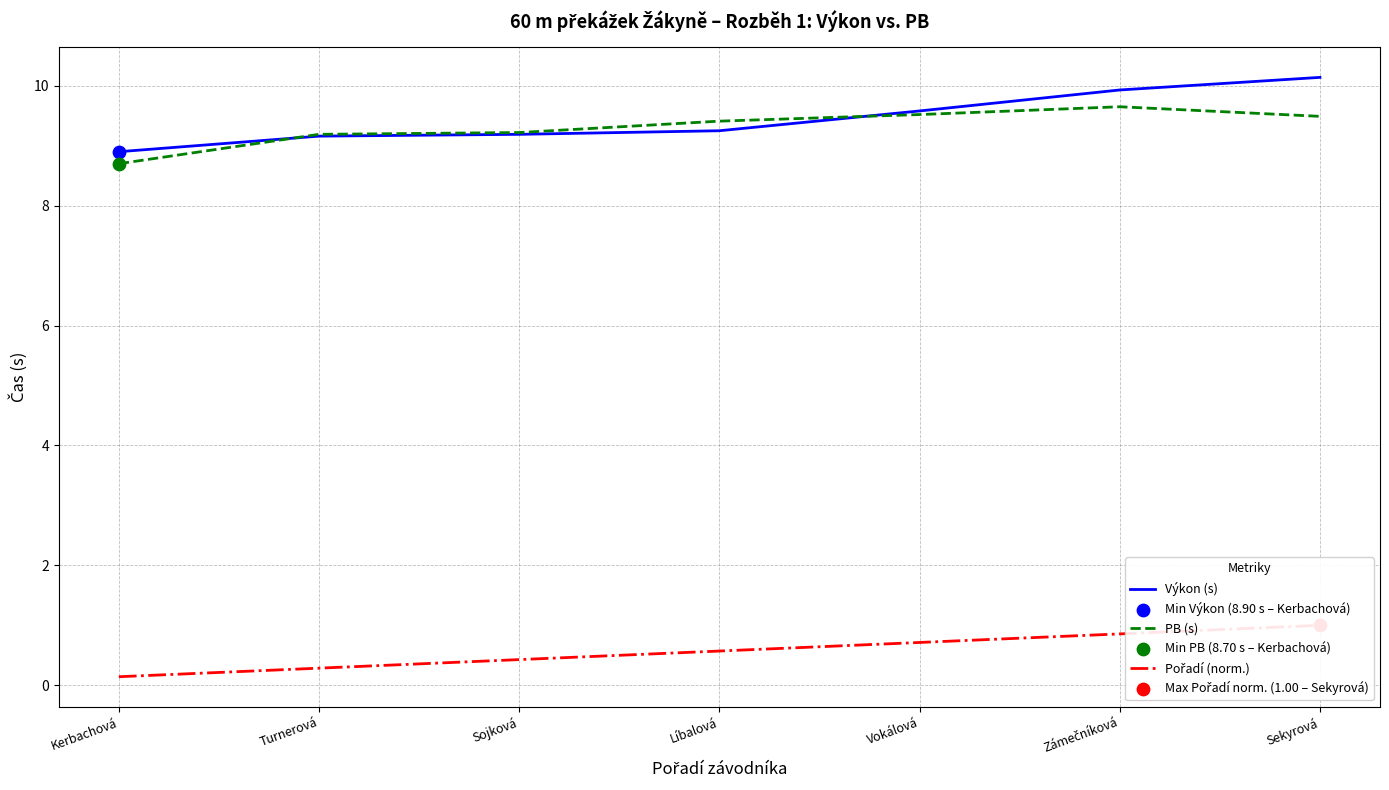

Which series has the largest total across all categories?

Výkon (s)